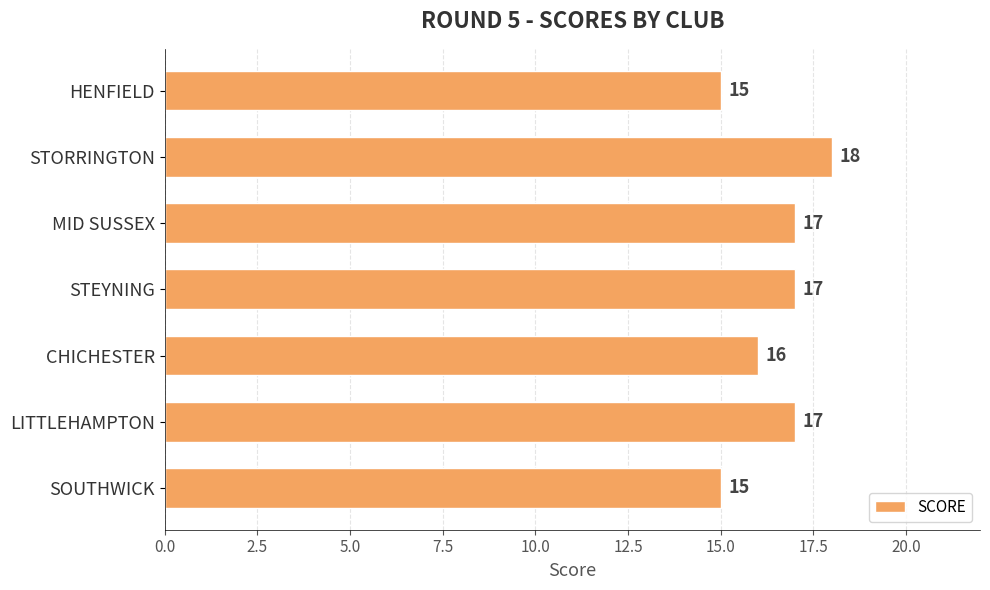

How many values are between 15 and 17?

6